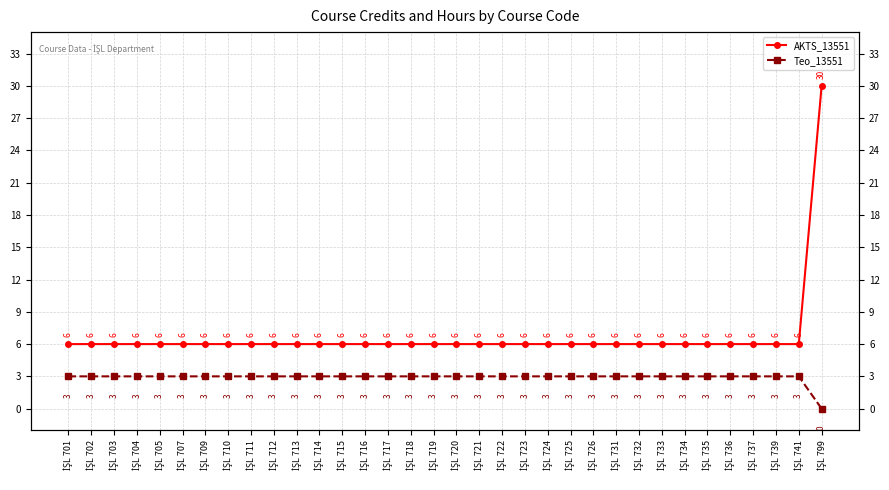

Rank the categories by AKTS_13551 value from lowest to highest.

İŞL 701, İŞL 702, İŞL 703, İŞL 704, İŞL 705, İŞL 707, İŞL 709, İŞL 710, İŞL 711, İŞL 712, İŞL 713, İŞL 714, İŞL 715, İŞL 716, İŞL 717, İŞL 718, İŞL 719, İŞL 720, İŞL 721, İŞL 722, İŞL 723, İŞL 724, İŞL 725, İŞL 726, İŞL 731, İŞL 732, İŞL 733, İŞL 734, İŞL 735, İŞL 736, İŞL 737, İŞL 739, İŞL 741, İŞL 799